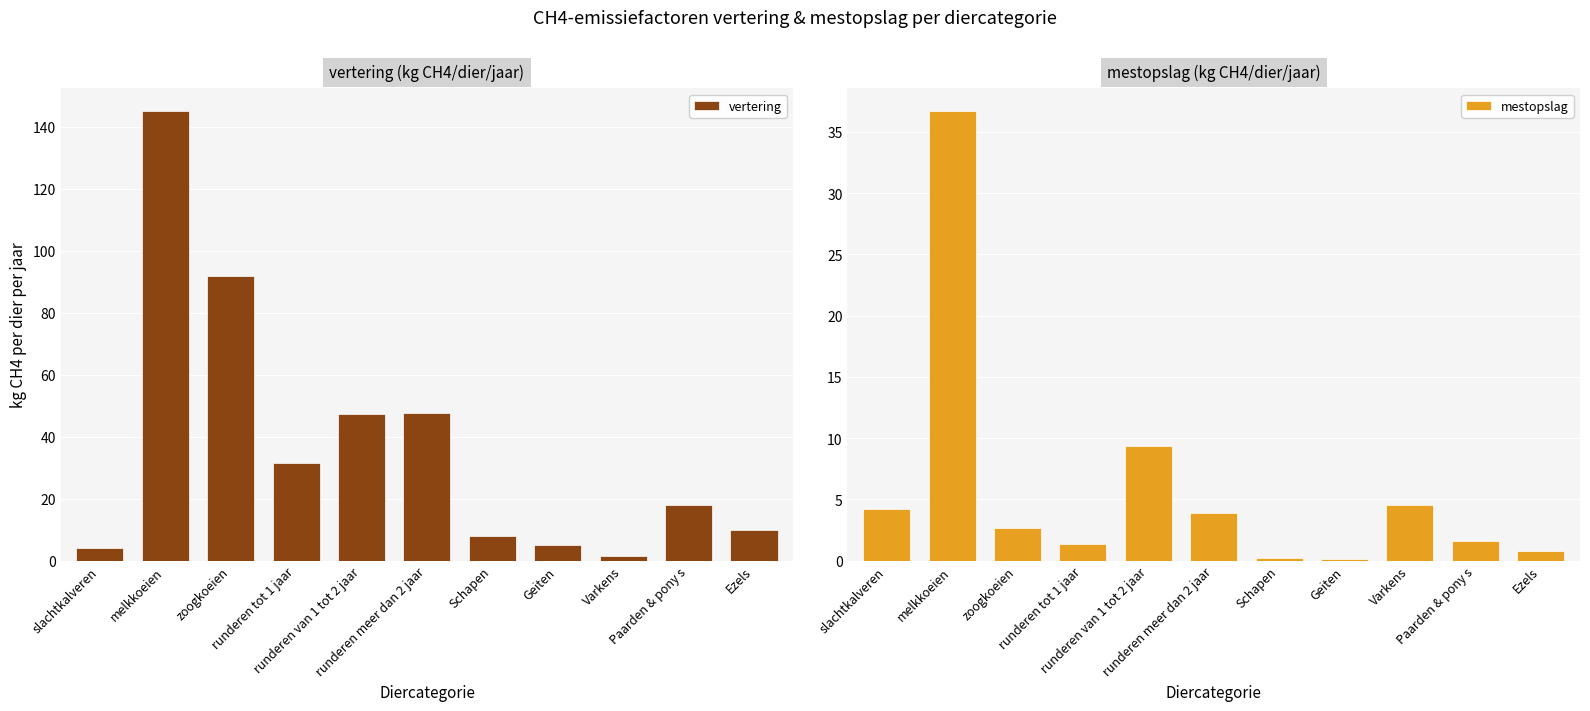

What is the sum of the vertering values at runderen van 1 tot 2 jaar and Varkens?

48.8